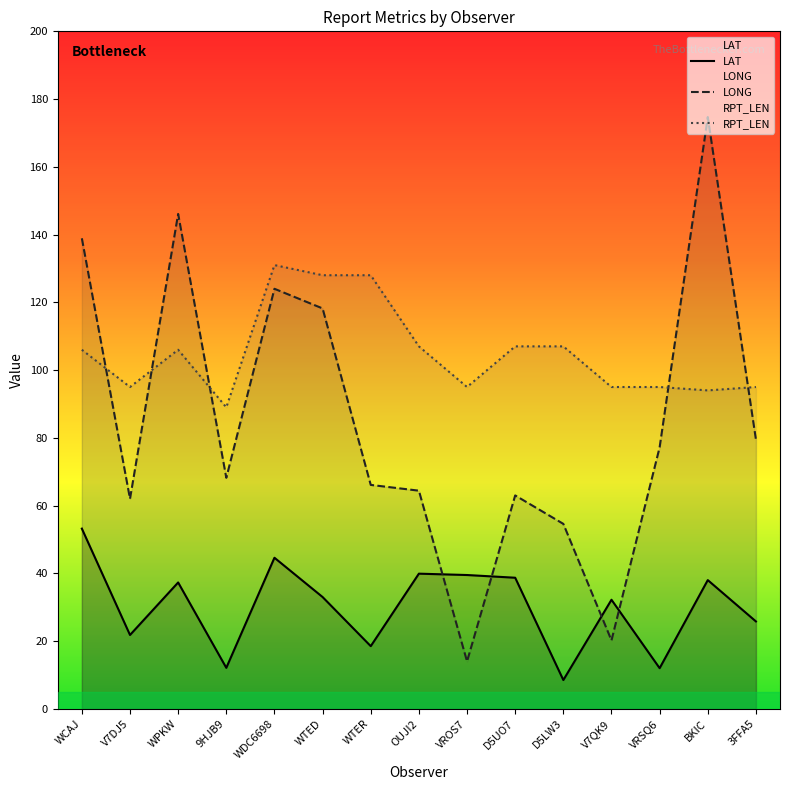

What value does the LONG series have at 3FFA5?

79.5